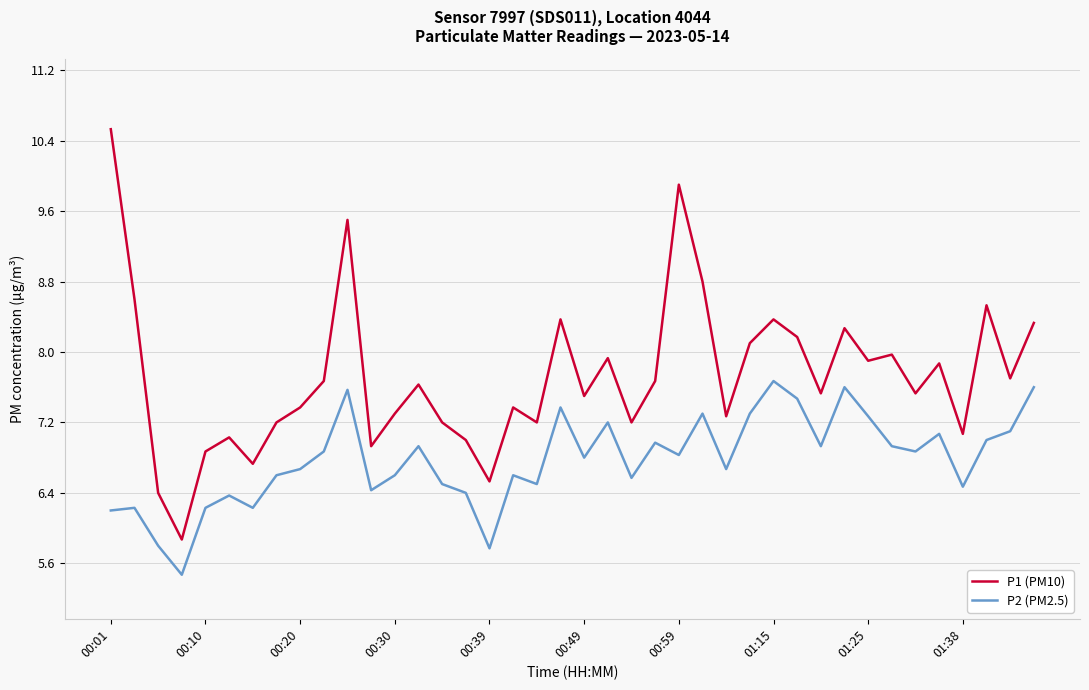

True or false: P1 (PM10) and P2 (PM2.5) cross at least once.

False